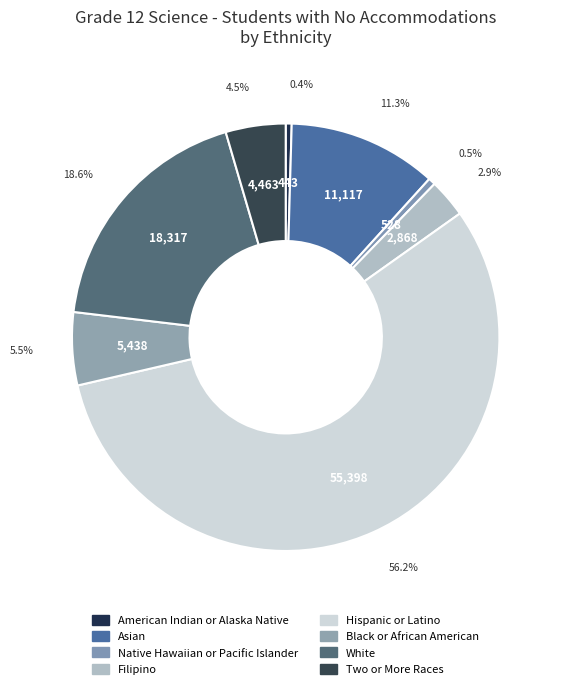

How many segments does this pie chart have?

8